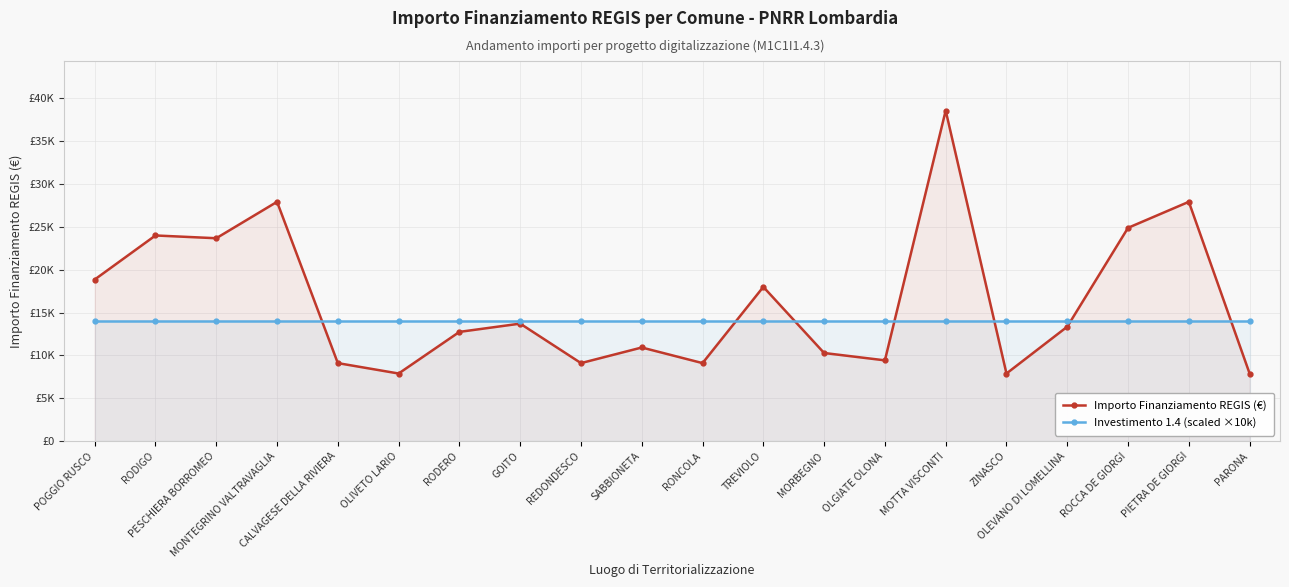

What is the maximum value shown in the chart?

38565